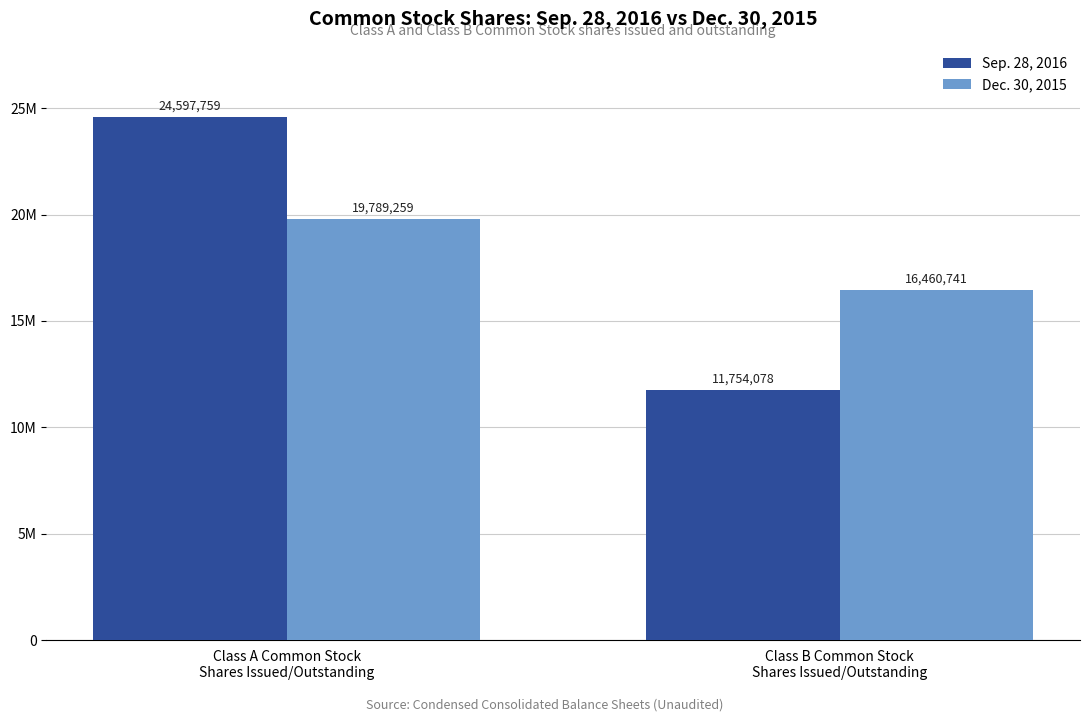

What are all the series names shown in the legend?

Sep. 28, 2016, Dec. 30, 2015